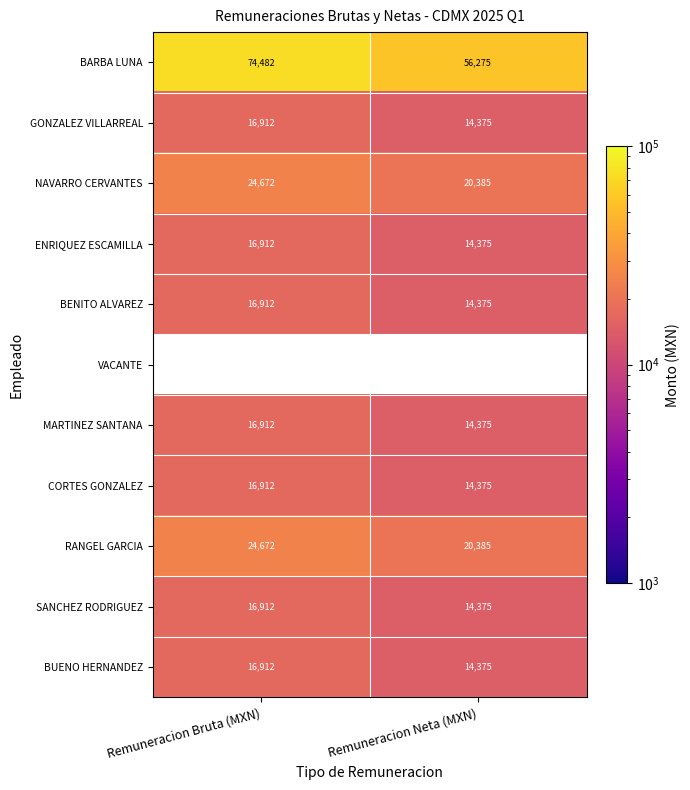

The NAVARRO CERVANTES series shows 32016.0 at Remuneracion Neta (MXN). True or false?

False